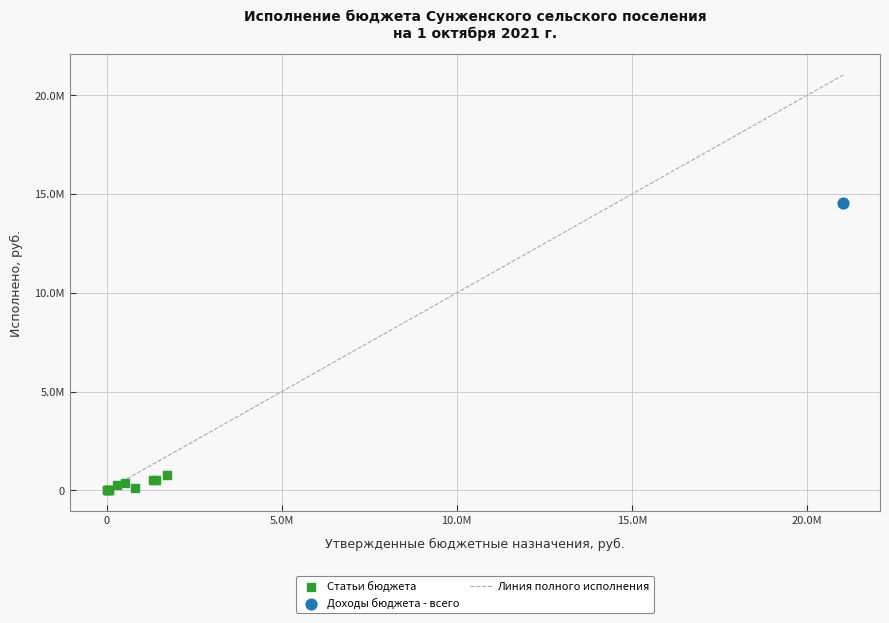

Which series contains the highest Y value?

Доходы бюджета - всего